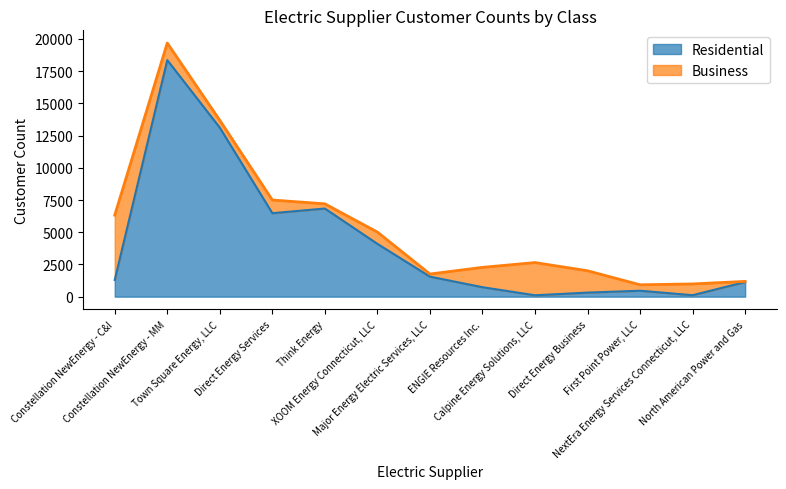

Is it true that the value at Direct Energy Services is 6479?

True